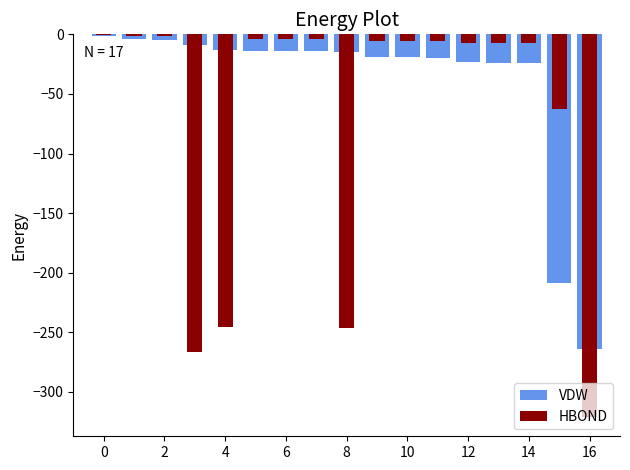

Which series changed the most between 0 and 2?

VDW